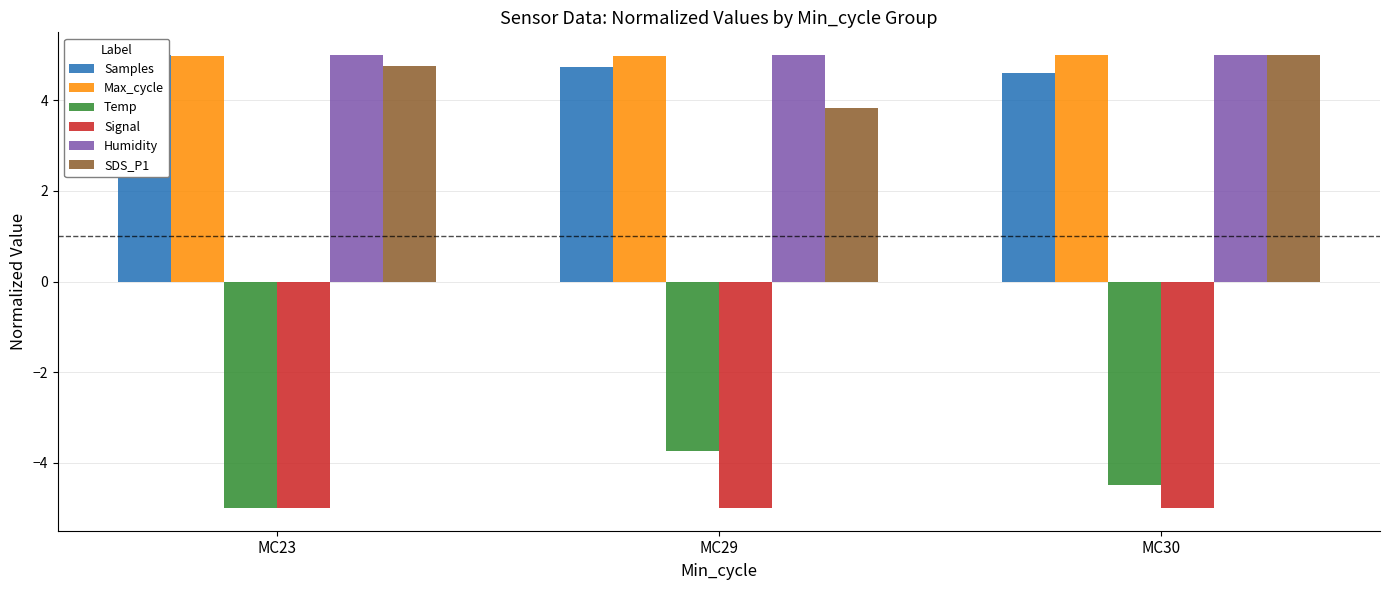

Which series has the largest range (max minus min)?

Temp